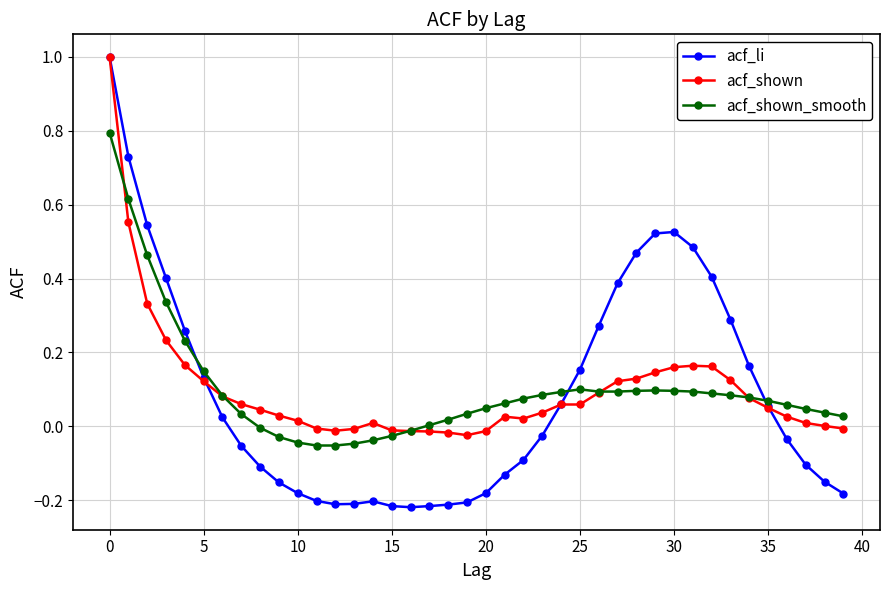

What is the maximum value for acf_shown?

1.0